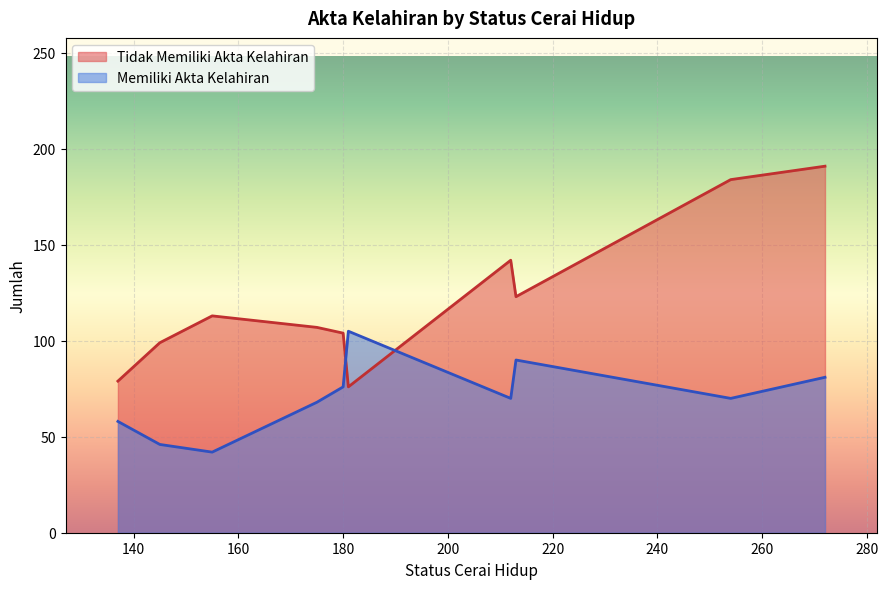

Rank the series by their average value, from lowest to highest.

Memiliki Akta Kelahiran, Tidak Memiliki Akta Kelahiran